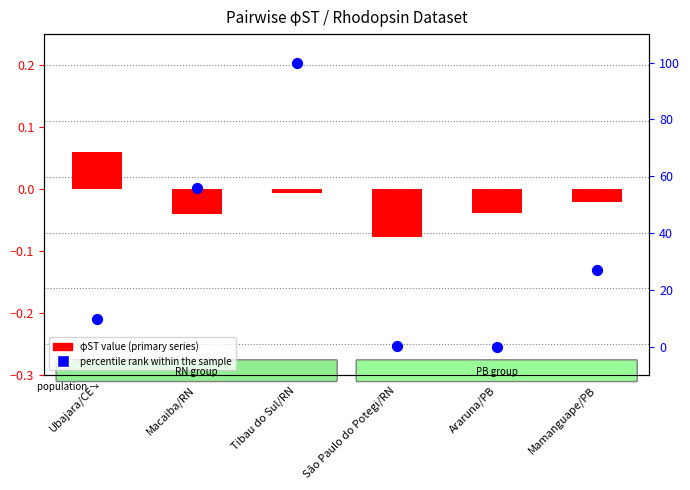

What are all the series names shown in the legend?

φST value (primary series), percentile rank within the sample